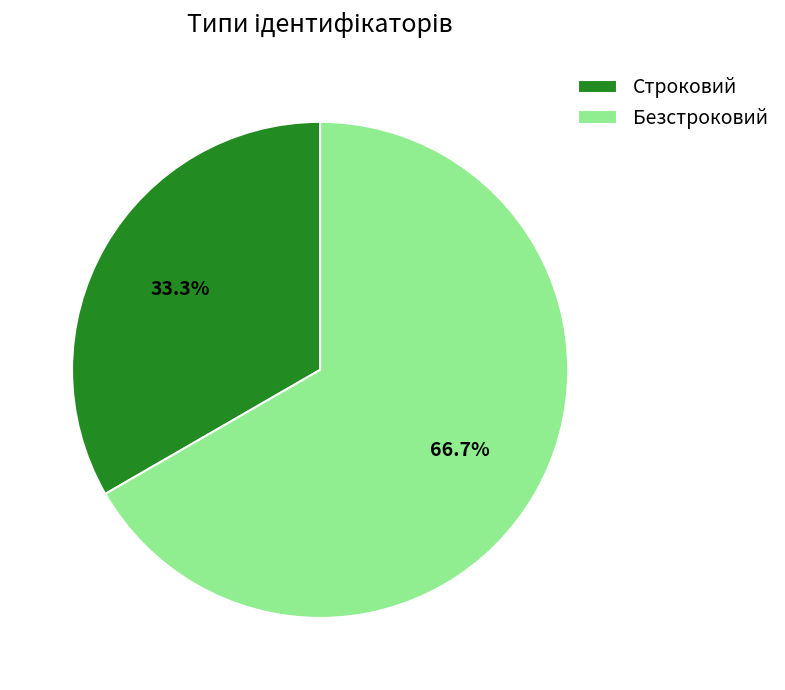

Which has a higher value, Строковий or Безстроковий?

Безстроковий